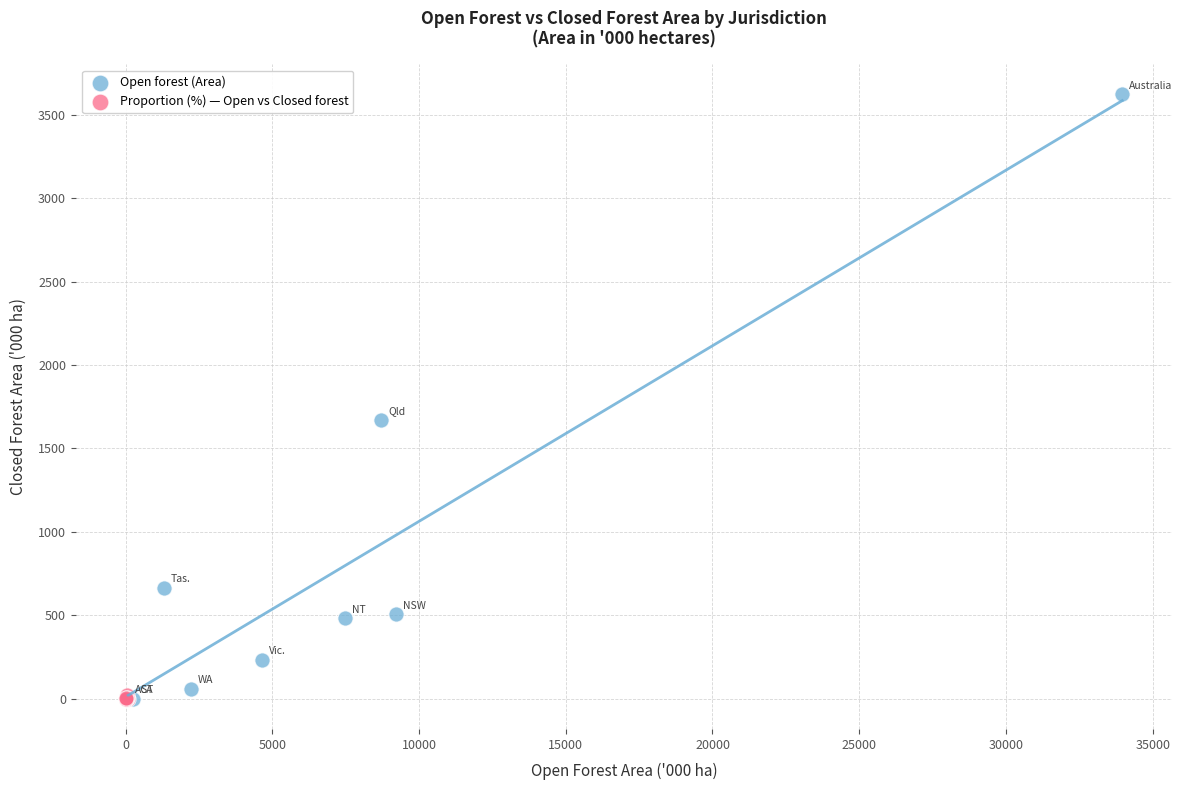

What are all the series names shown in the legend?

Open forest (Area), Proportion (%) — Open vs Closed forest